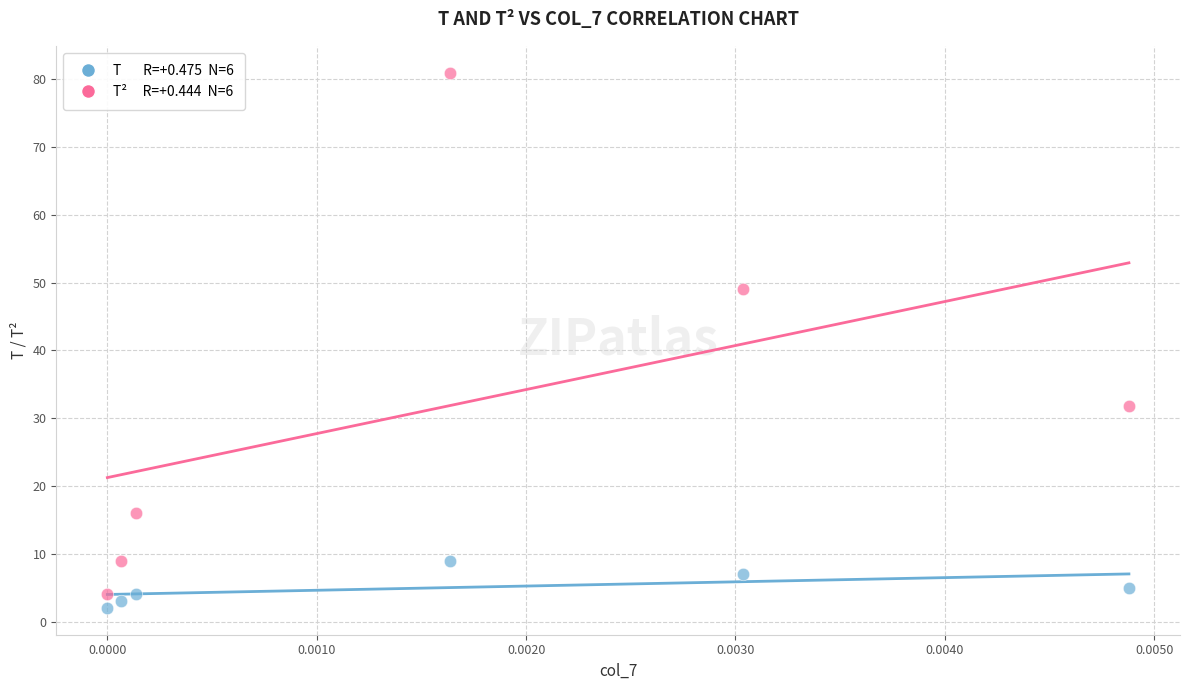

Across all series, what Y value is closest to 41?

49.0